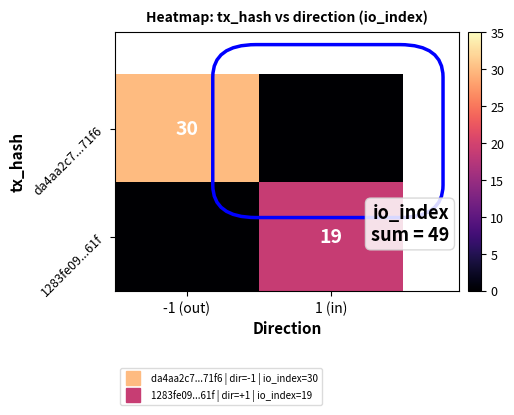

Which series has the largest total across all categories?

da4aa2c7...71f6